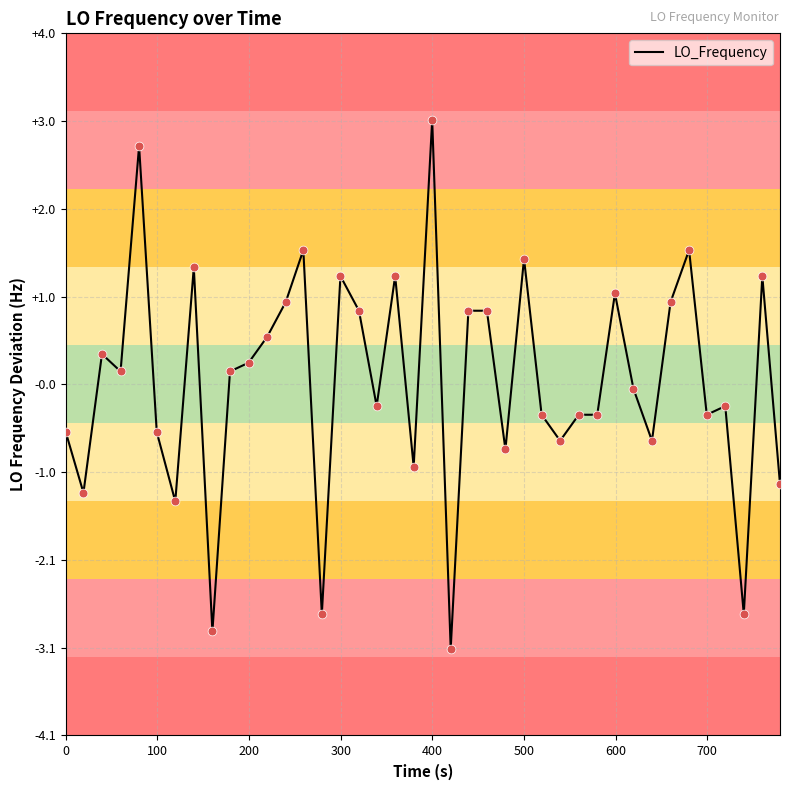

What is the difference between the maximum and minimum values?

6.1